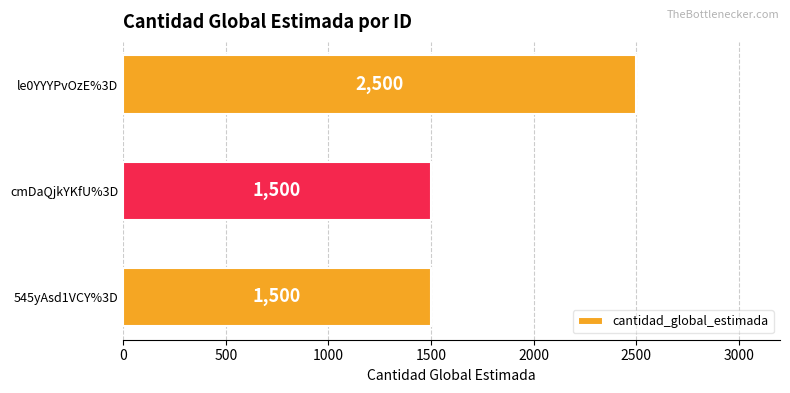

What is the change in value from cmDaQjkYKfU%3D to le0YYYPvOzE%3D?

+1000